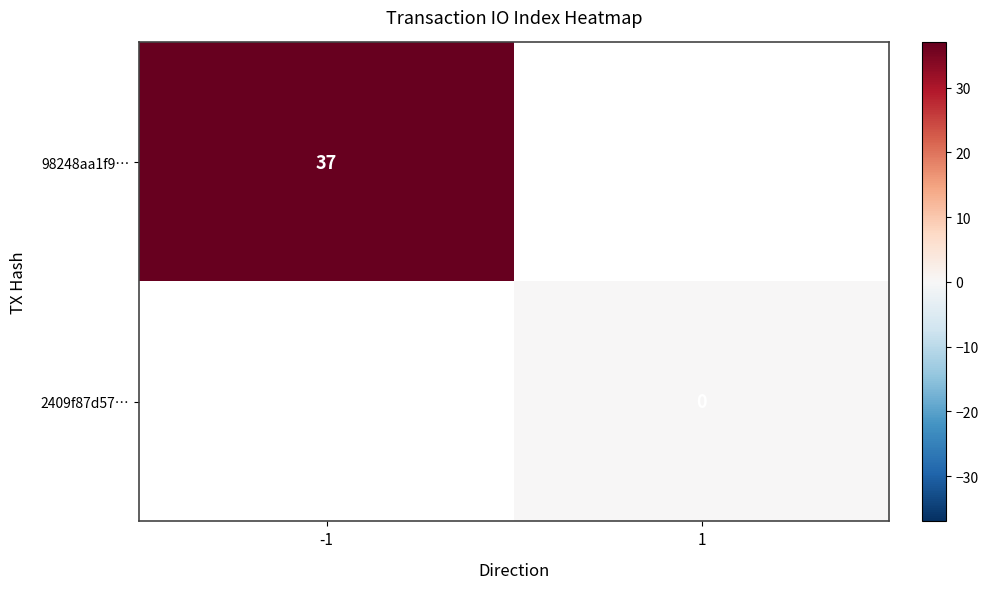

The 98248aa1f9… series shows 60 at -1. True or false?

False